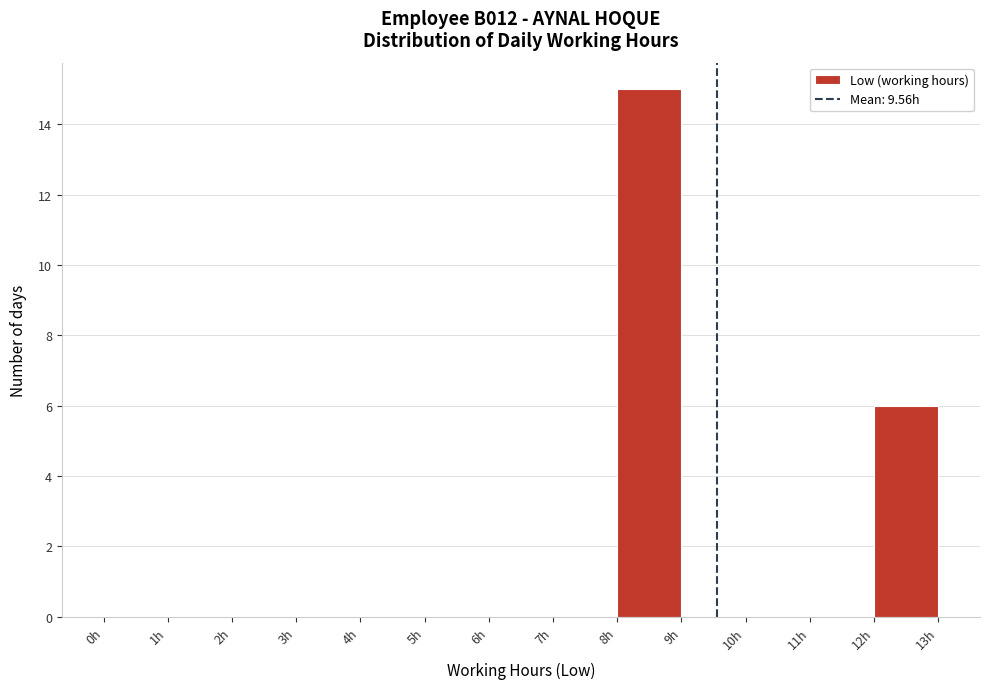

Reading left to right, transcribe this chart: for each bar, give the range it covers on the x-axis and its height. The values are not printed on the chart, so give them approximately, as read against the axis.

0 to 1: 0
1 to 2: 0
2 to 3: 0
3 to 4: 0
4 to 5: 0
5 to 6: 0
6 to 7: 0
7 to 8: 0
8 to 9: 15
9 to 10: 0
10 to 11: 0
11 to 12: 0
12 to 13: 6